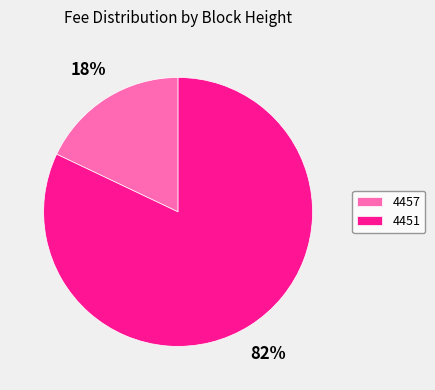

Is it true that 4451 is 82% of the pie?

True